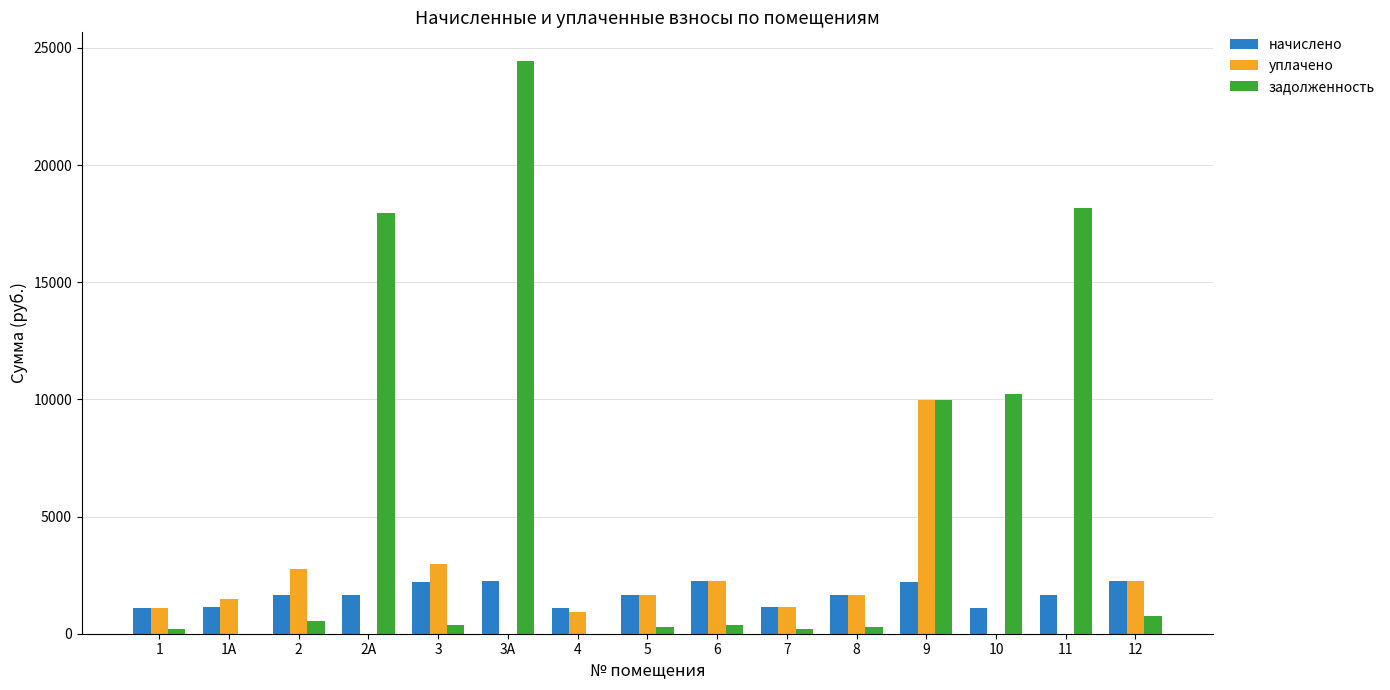

What are all the series names shown in the legend?

начислено, уплачено, задолженность